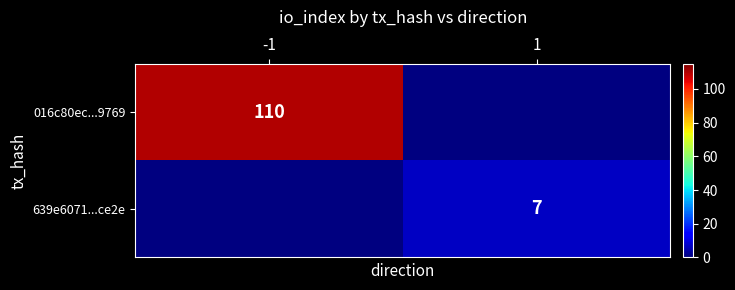

Which series has the widest spread of values?

016c80ec...9769